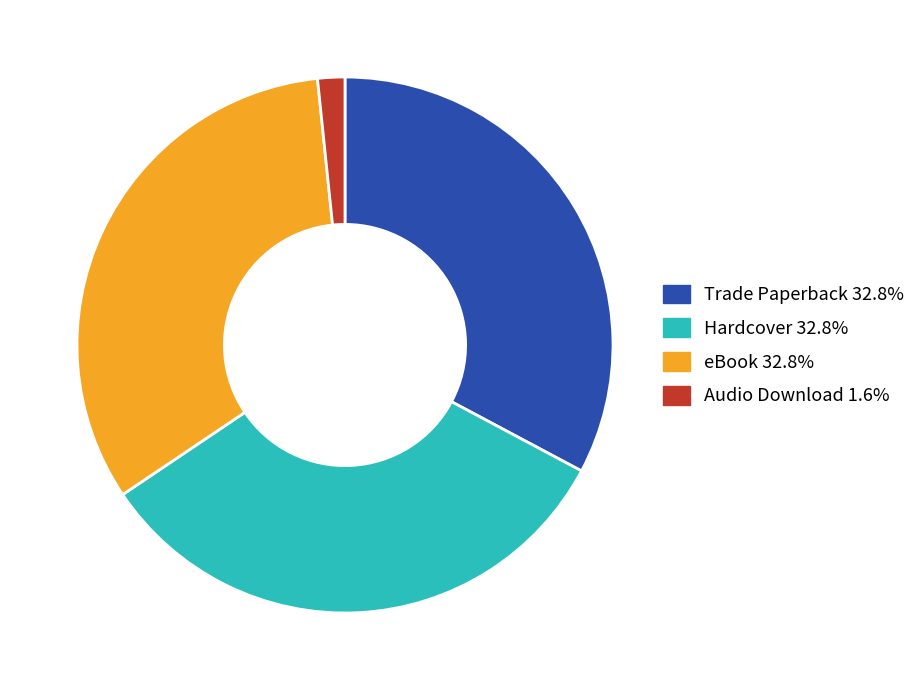

Does any single category account for the majority?

No